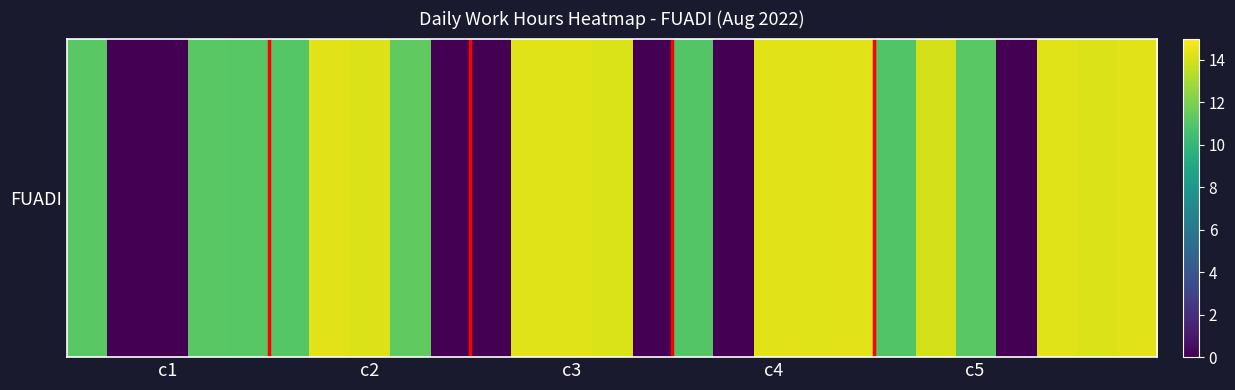

Between 21 and 11, which is larger?

11